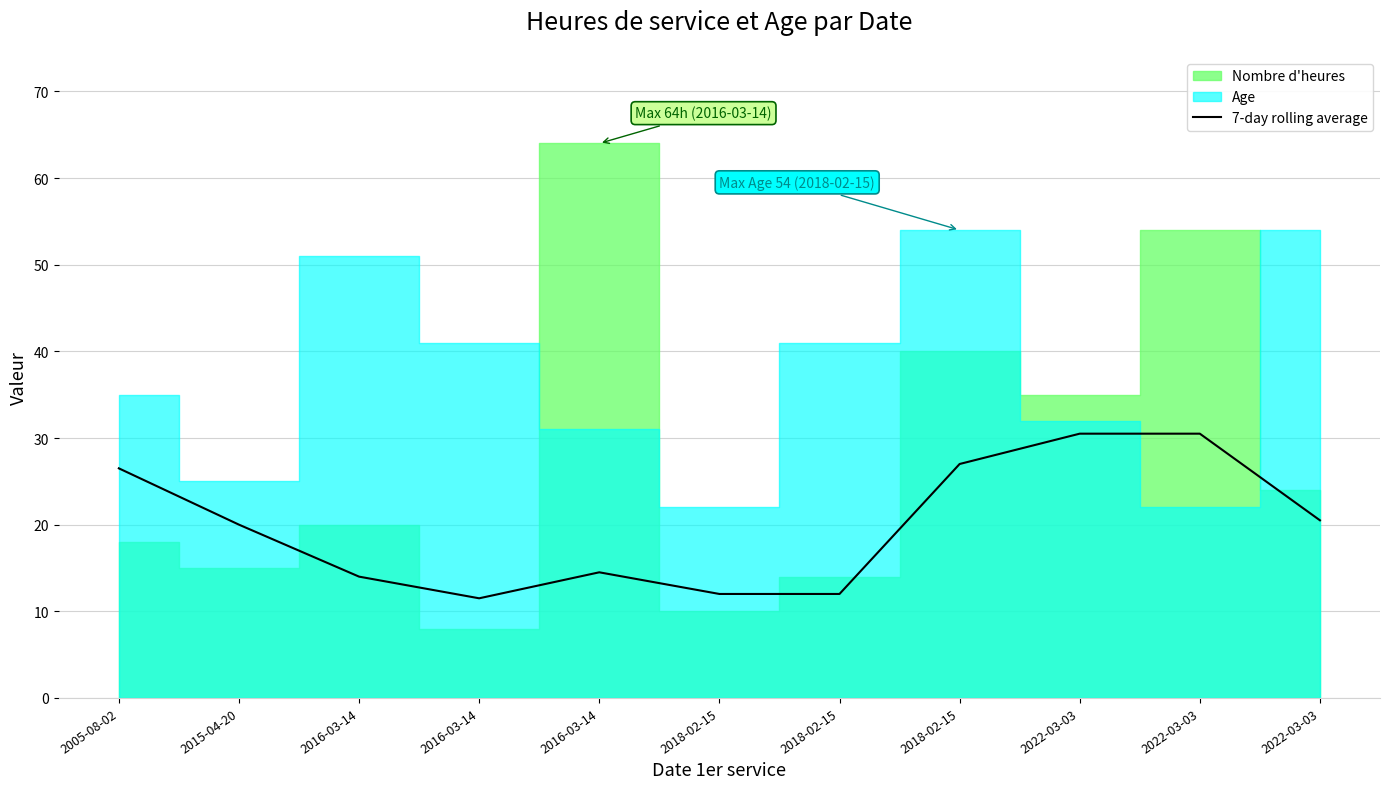

Count the number of values greater than 20.

5